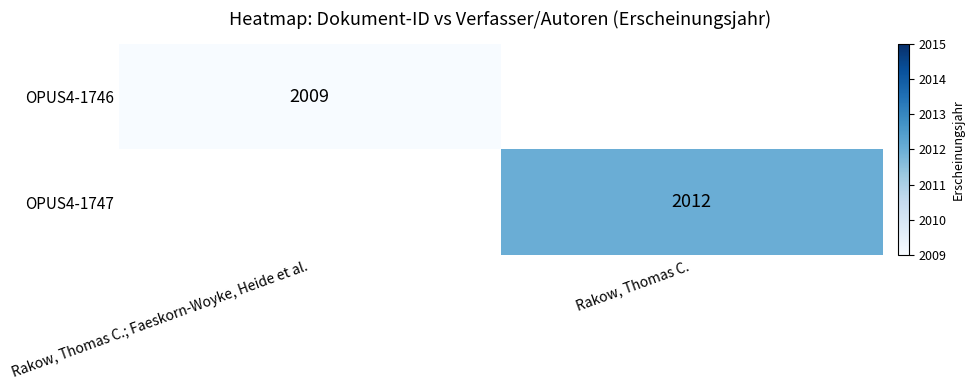

True or false: OPUS4-1747 has a value of 2012 at Rakow, Thomas C..

True